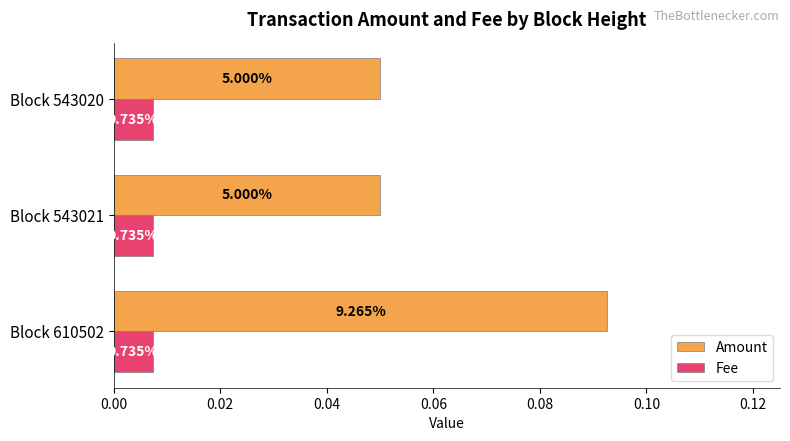

What are all the series names shown in the legend?

Amount, Fee